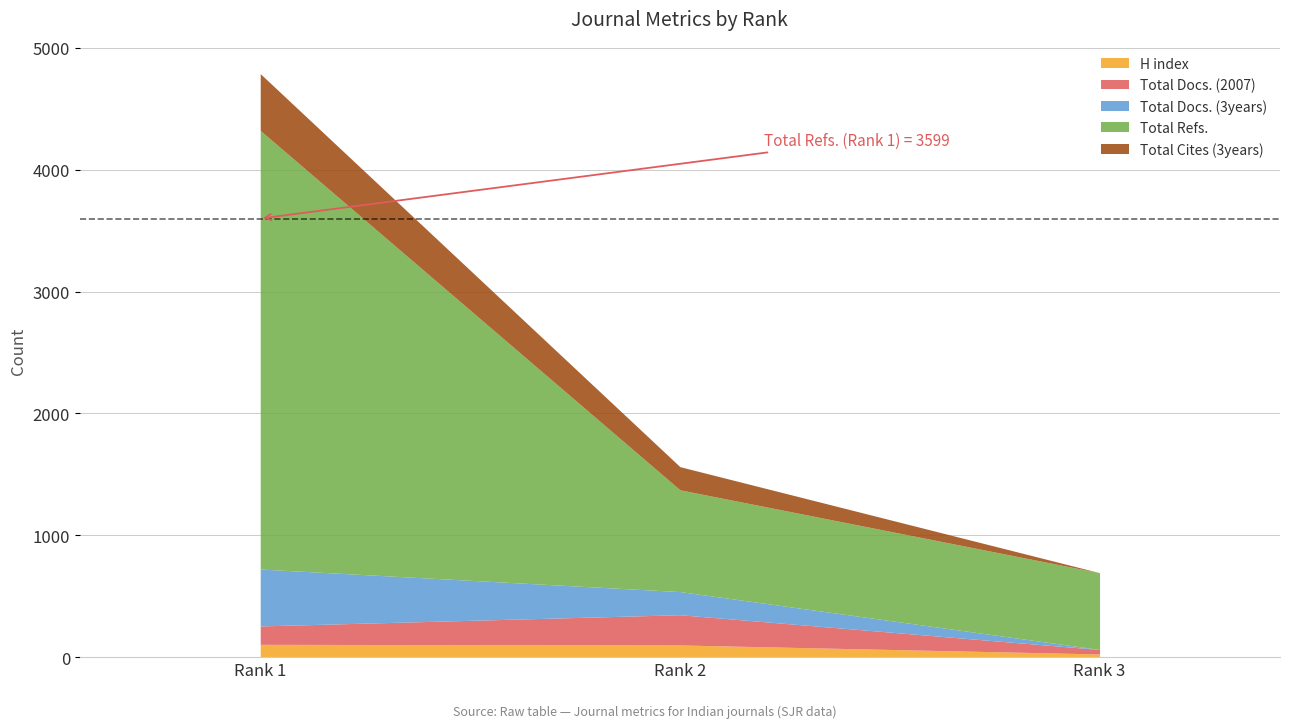

Count the number of data series in this chart.

5